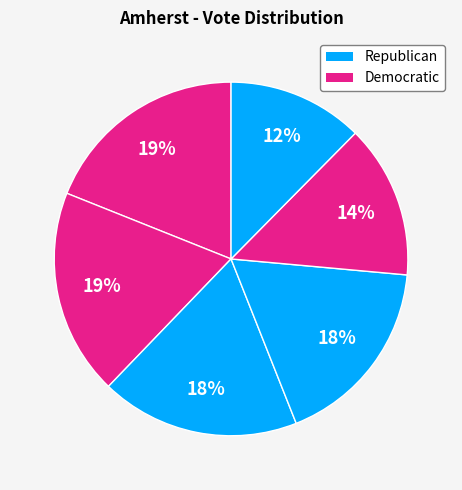

How many segments does this pie chart have?

6